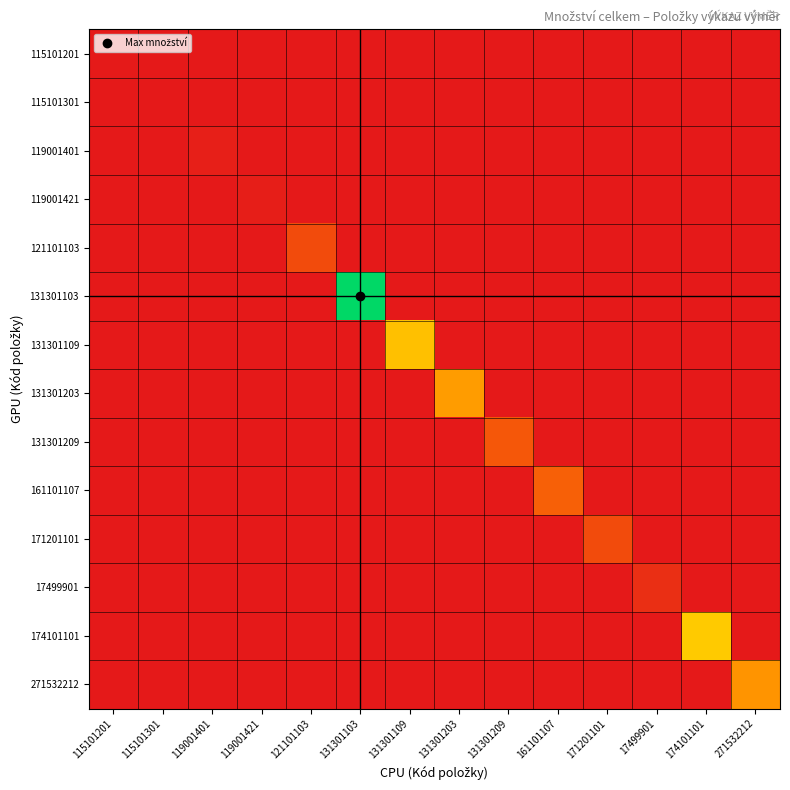

What is the total value across all series at 119001401?

50.0